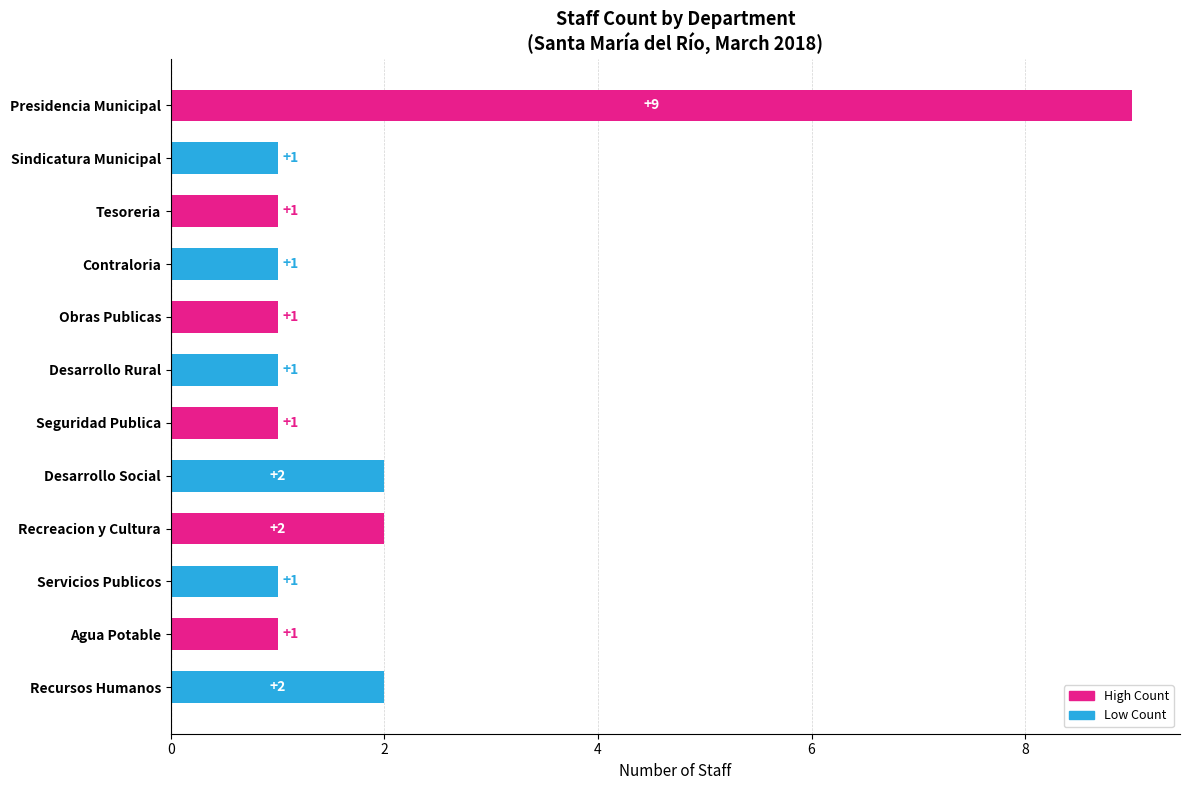

What is the label of the 3rd bar from the top?

Tesoreria